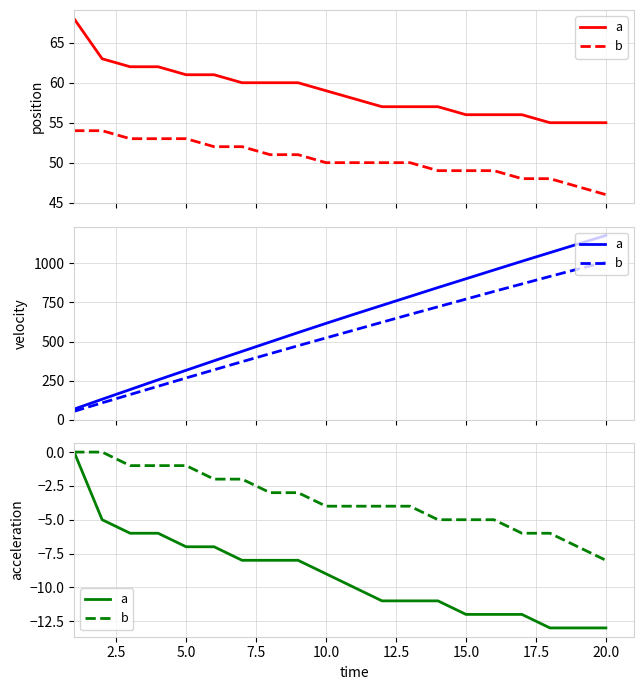

What is the difference between the second highest and second lowest values in the b series?

7